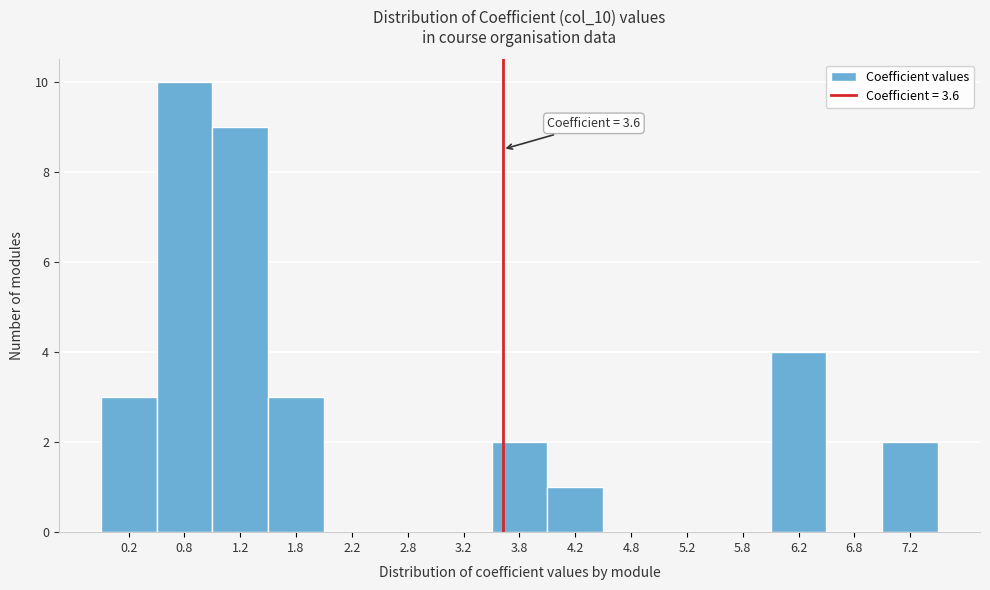

Over which range of the x-axis is the bar tallest?

0.5 to 1.0